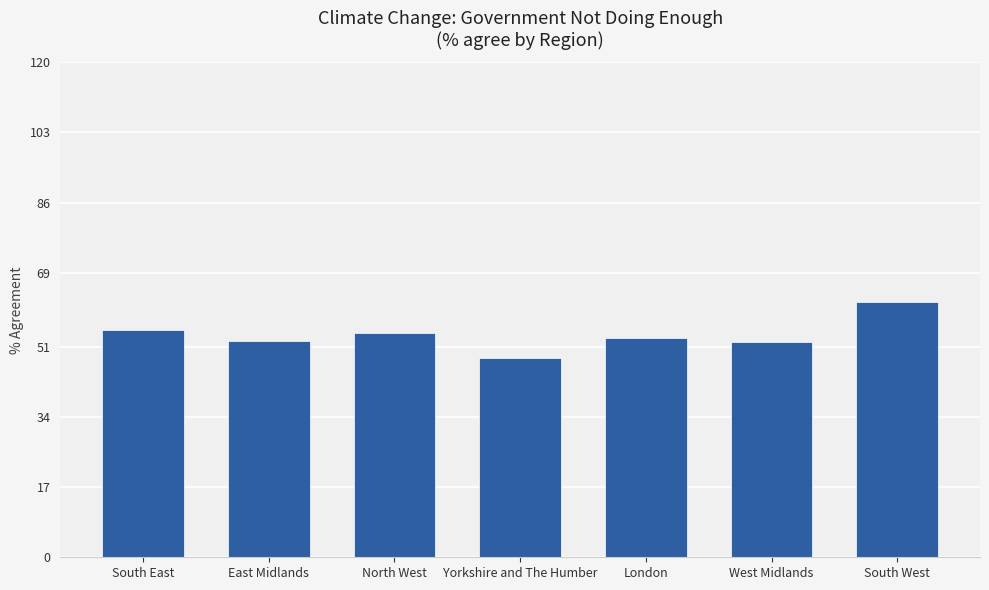

What is the ratio of the value at London to the value at West Midlands?

1.0